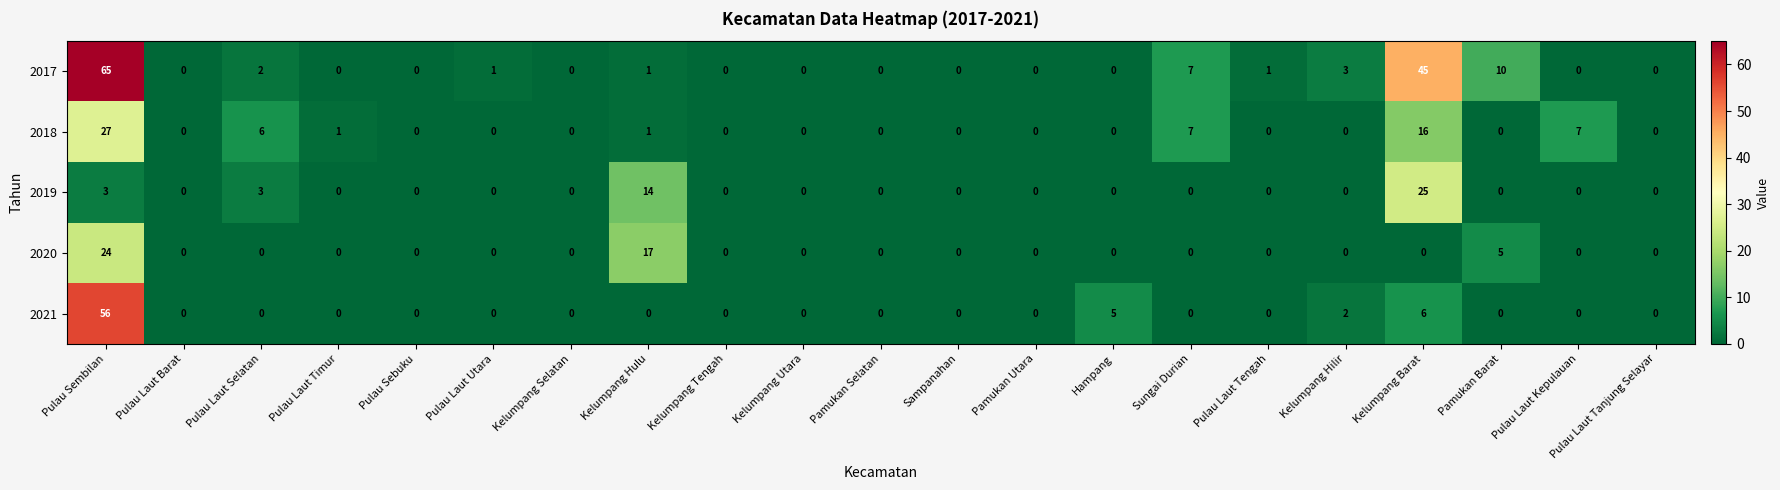

What is the difference between the second highest and minimum values in the 2020 series?

17